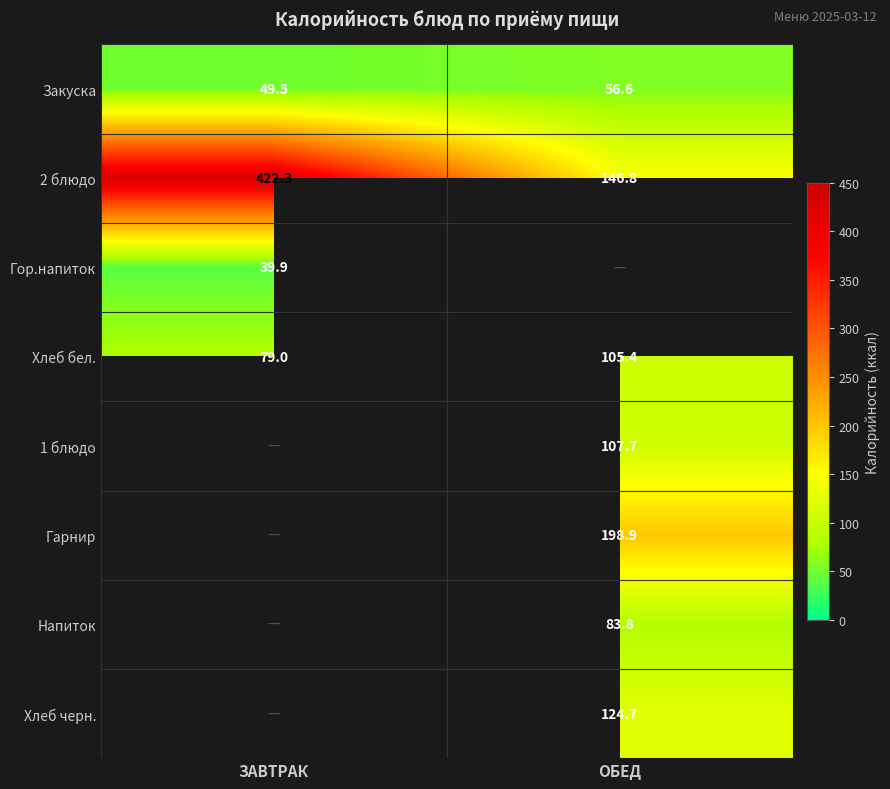

Where is Закуска nearest to the value 53?

ЗАВТРАК